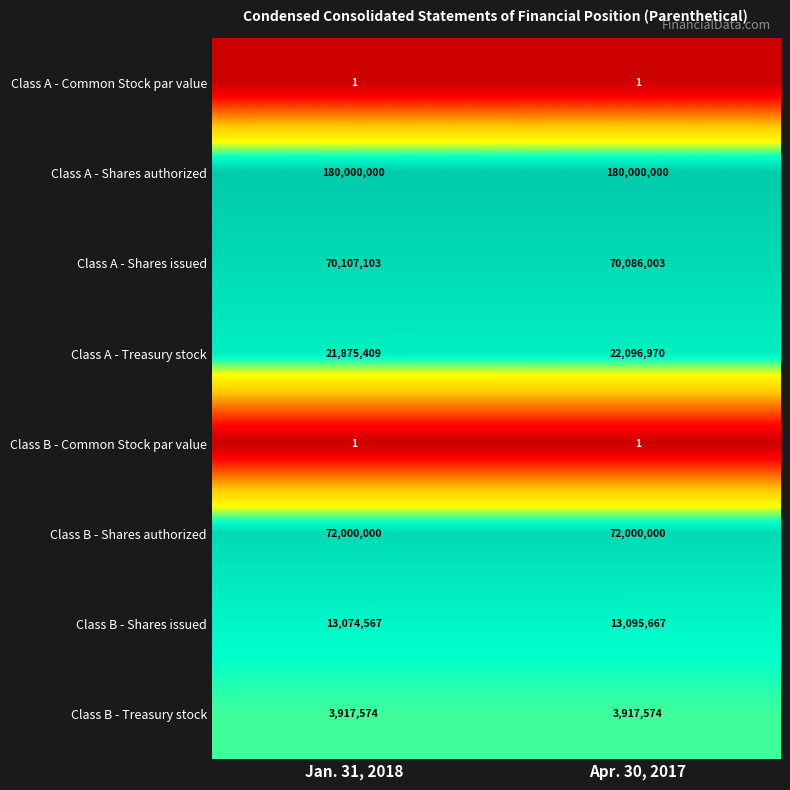

The value of Class B - Common Stock par value at Jan. 31, 2018 is 0. True or false?

False